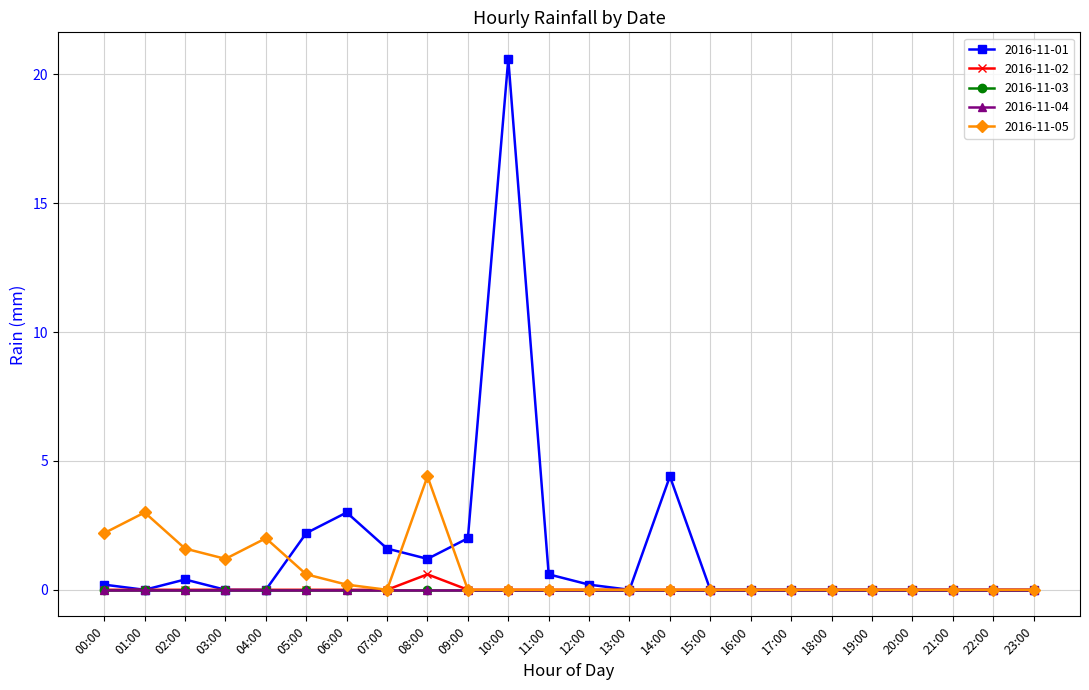

Where is the first local maximum for 2016-11-02?

08:00